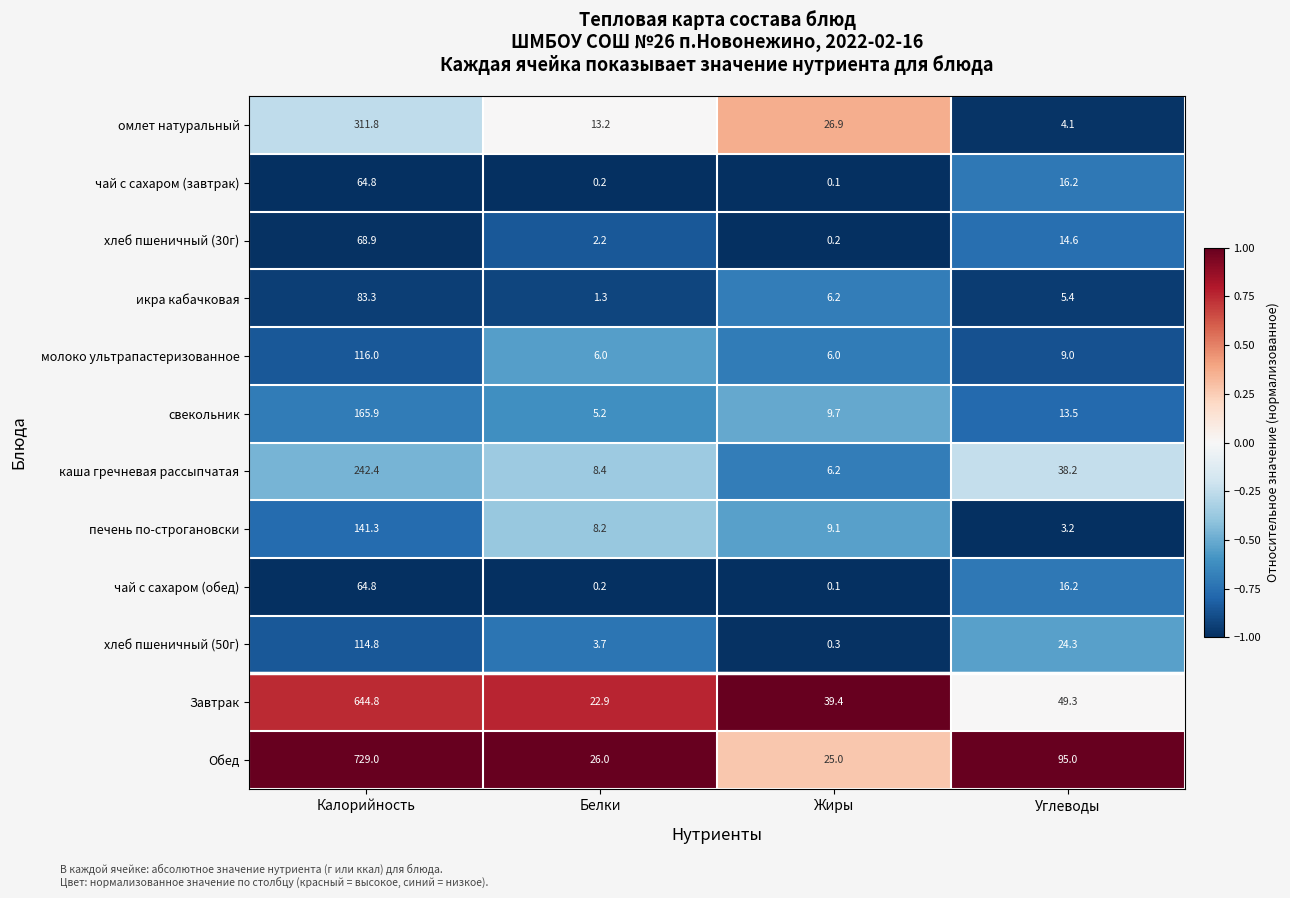

The хлеб пшеничный (30г) series shows 2.2 at Белки. True or false?

True